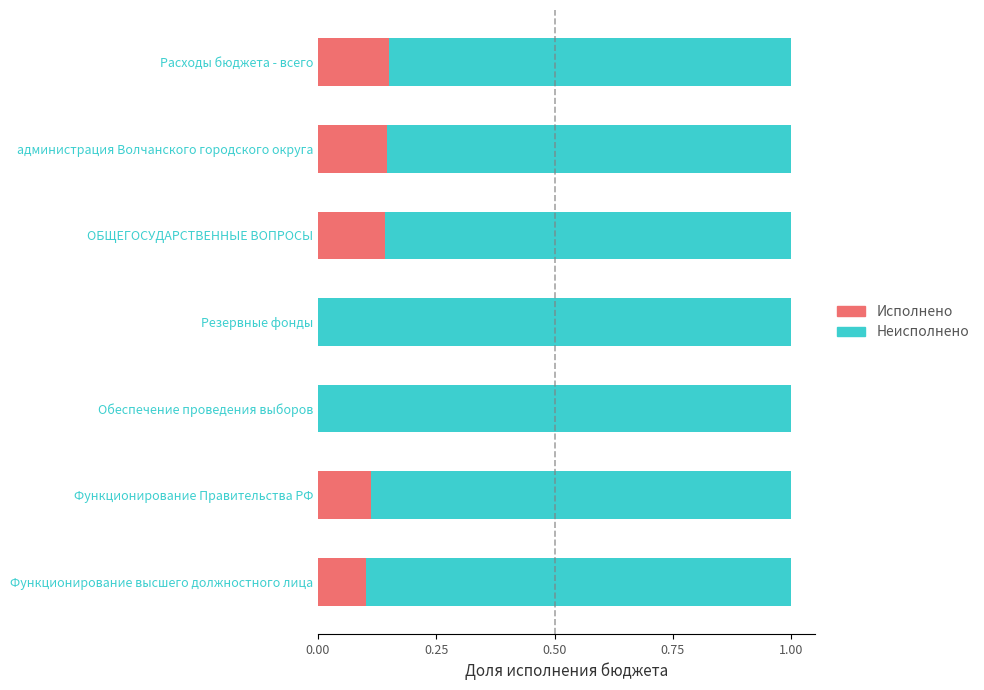

What is the total value across all series at администрация Волчанского городского округа?

1.0